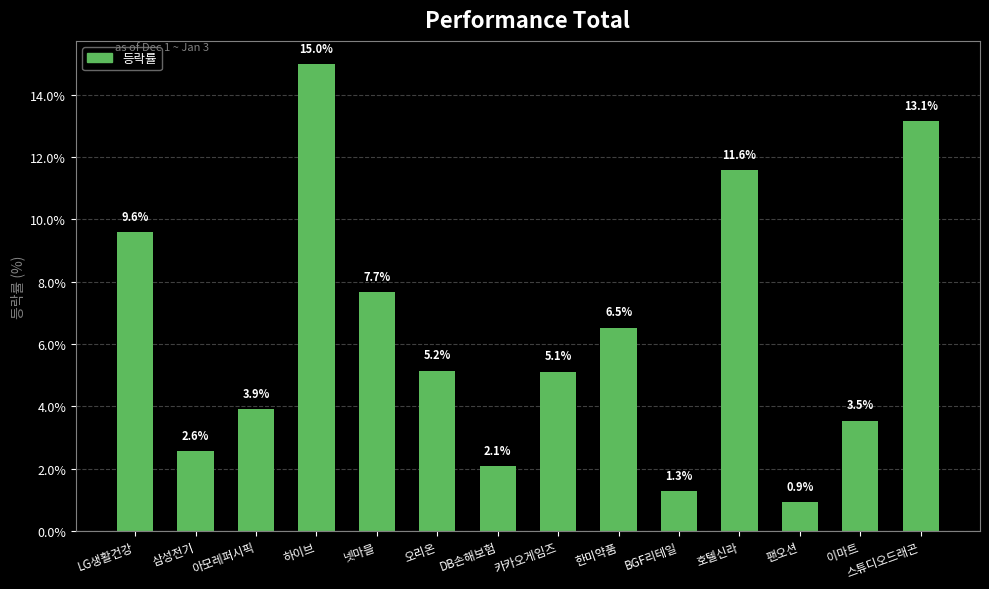

The chart shows a value of 13.1 at 스튜디오드래곤. True or false?

True